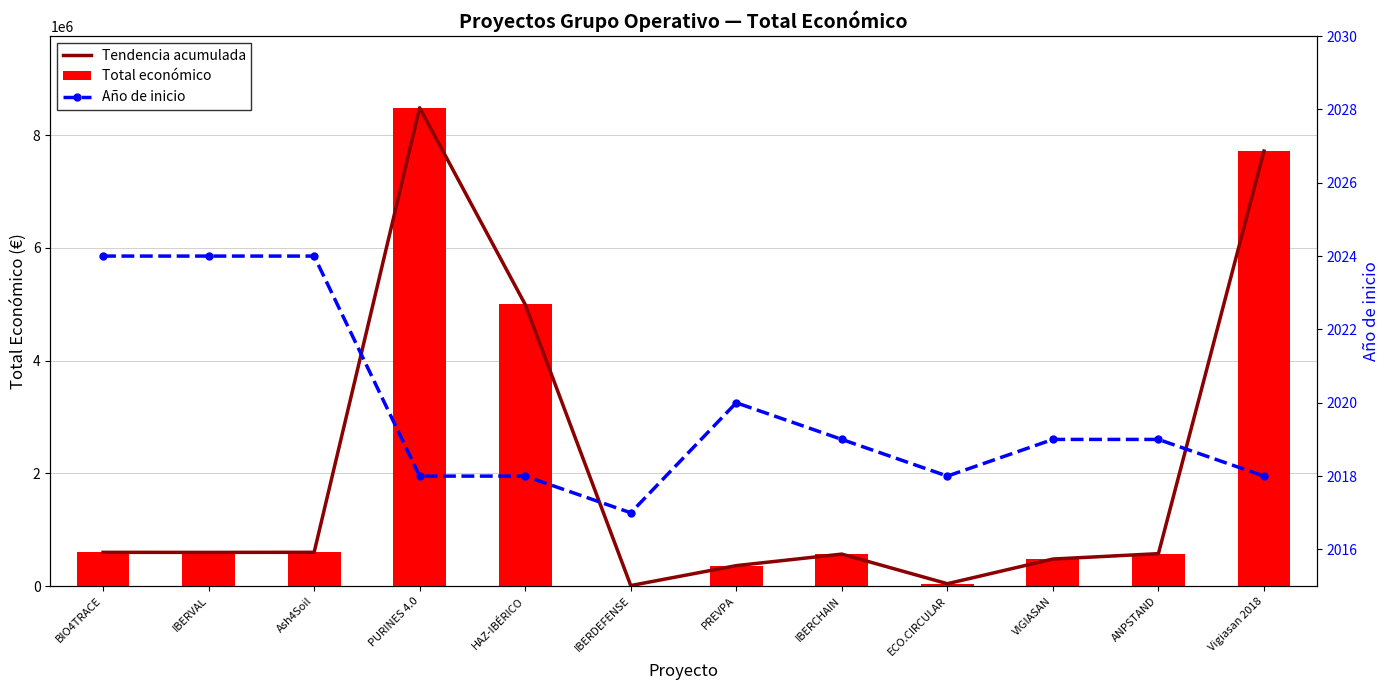

Is it true that Total económico equals 575833 at ANPSTAND?

True